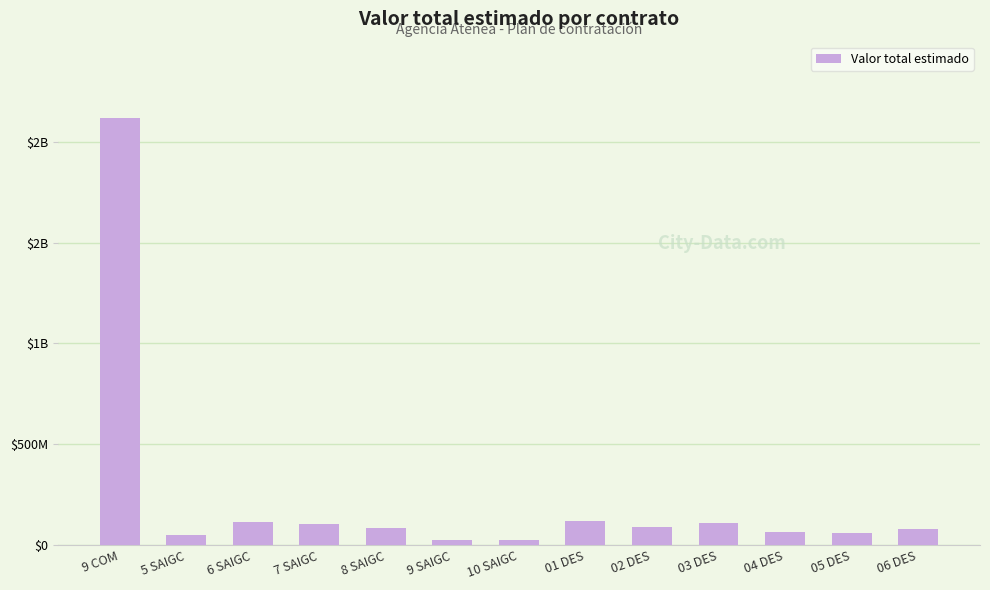

Approximately how many times larger is the value at 6 SAIGC compared to 9 SAIGC?

4.6